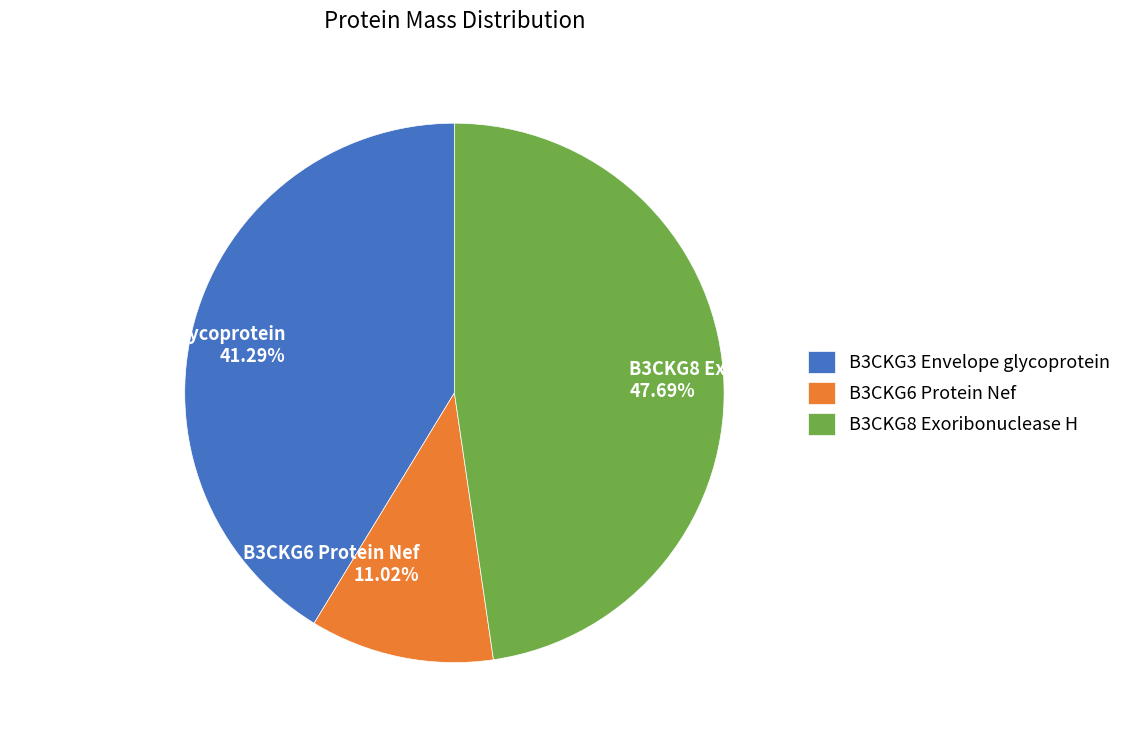

Which slice is the smallest?

B3CKG6 Protein Nef